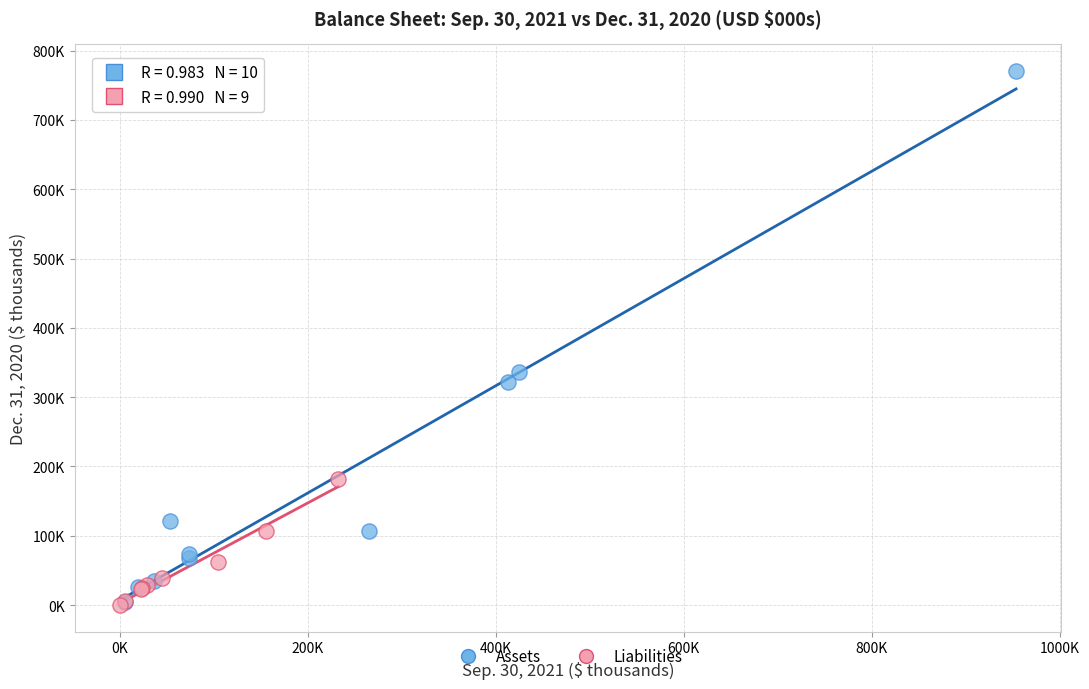

What are all the series names shown in the legend?

Assets, Liabilities